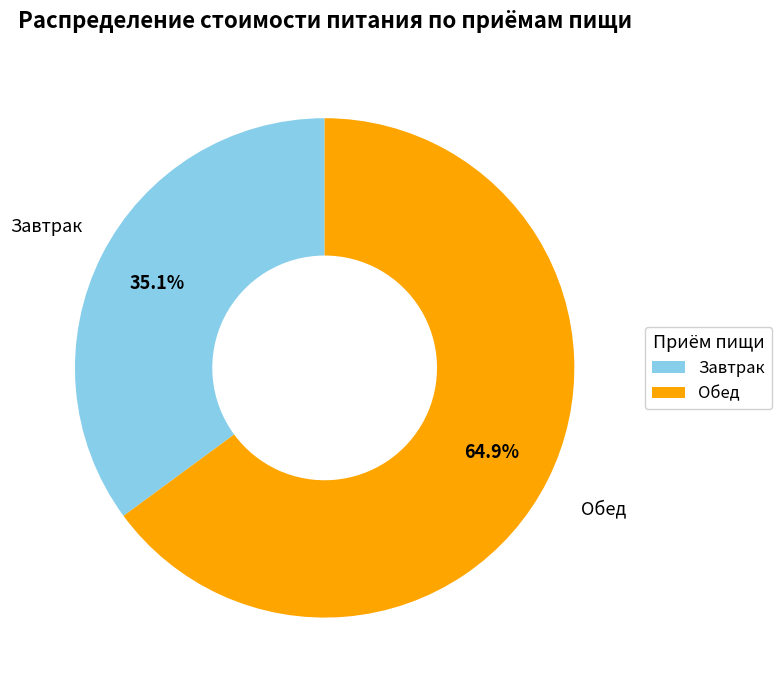

Do Завтрак and Обед together represent more than half of the pie?

Yes